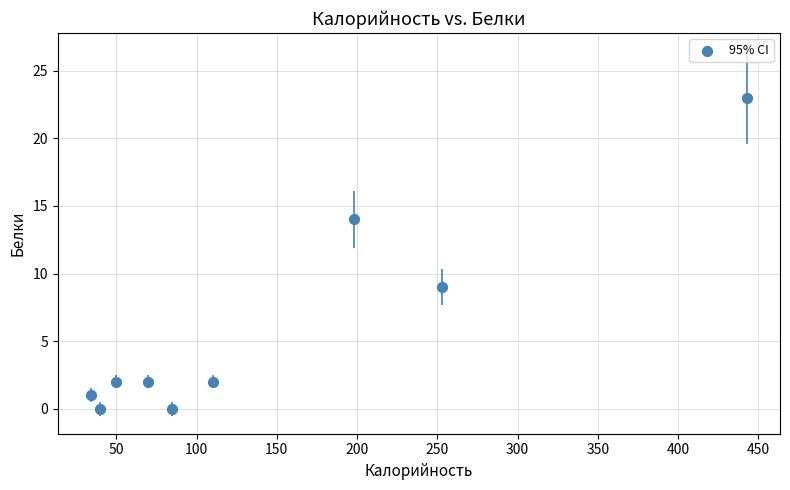

What is the average X value?

143